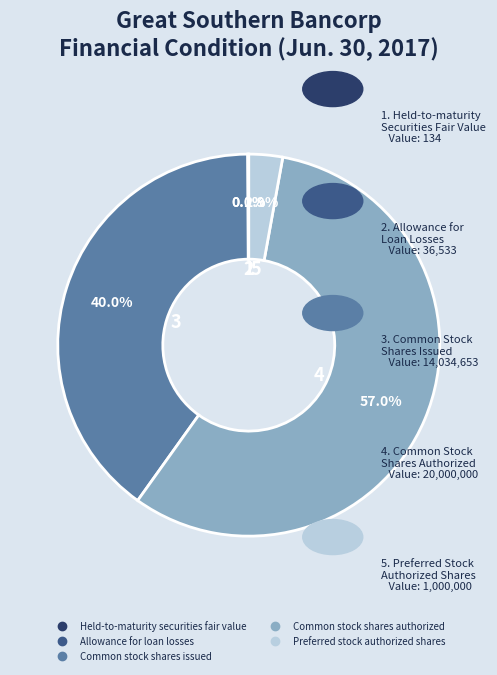

Does Common stock shares authorized account for over 50% of the chart?

Yes